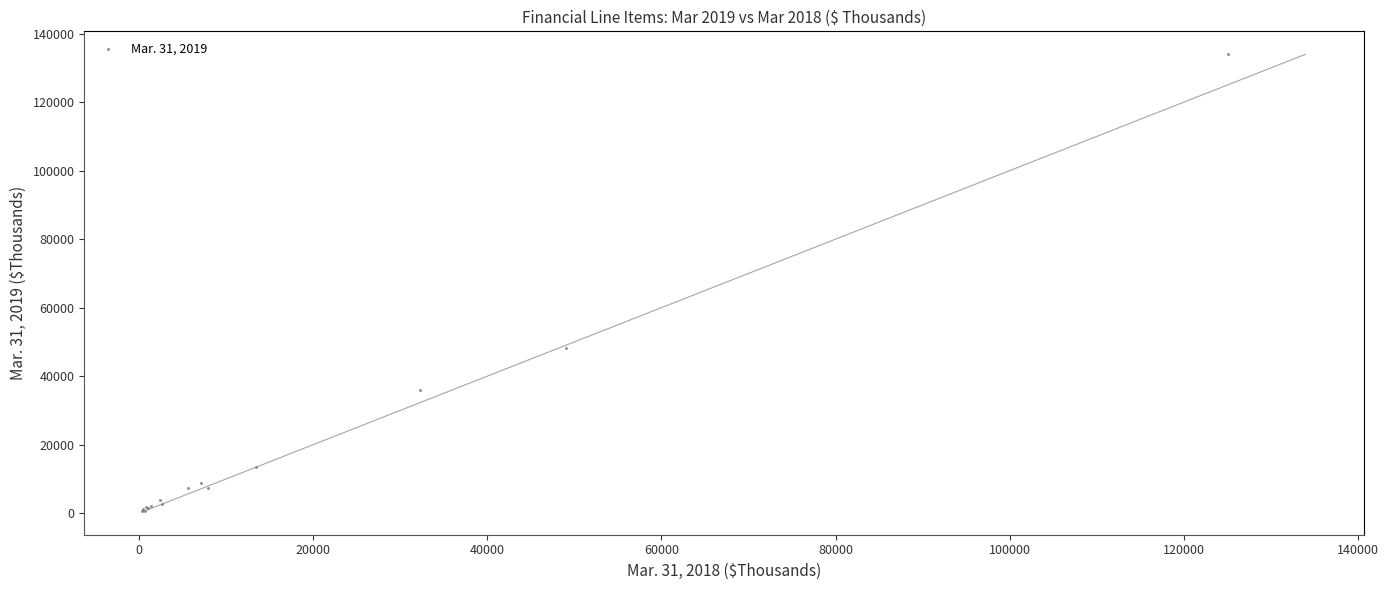

What Y value in the scatter plot is closest to 67258?

48281